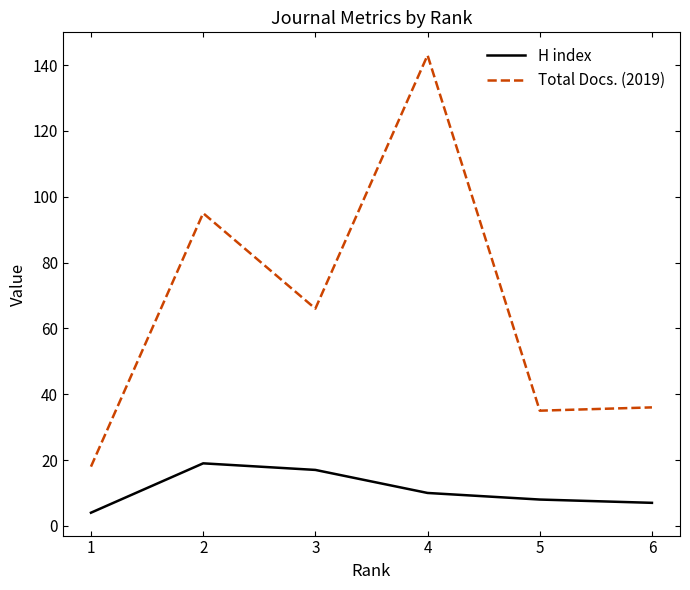

What is the approximate value of Total Docs. (2019) at 4?

143